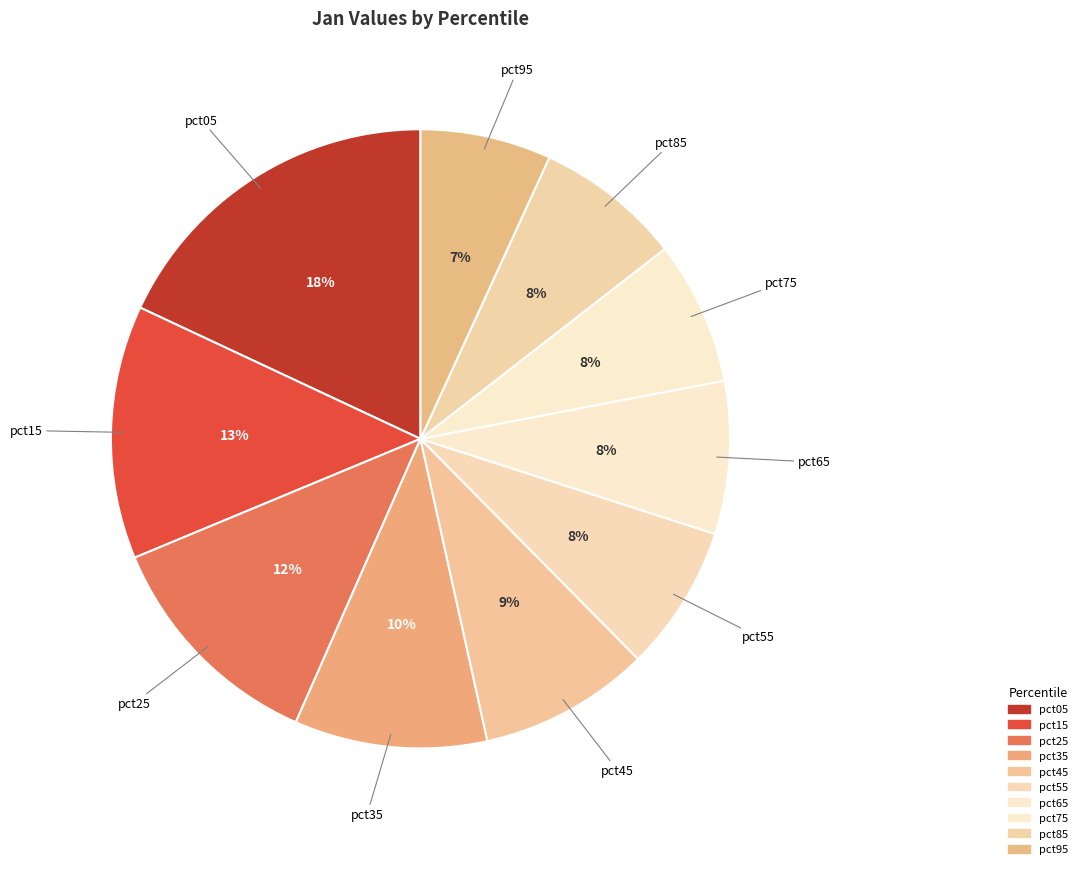

Is it true that pct45 is 9% of the pie?

True